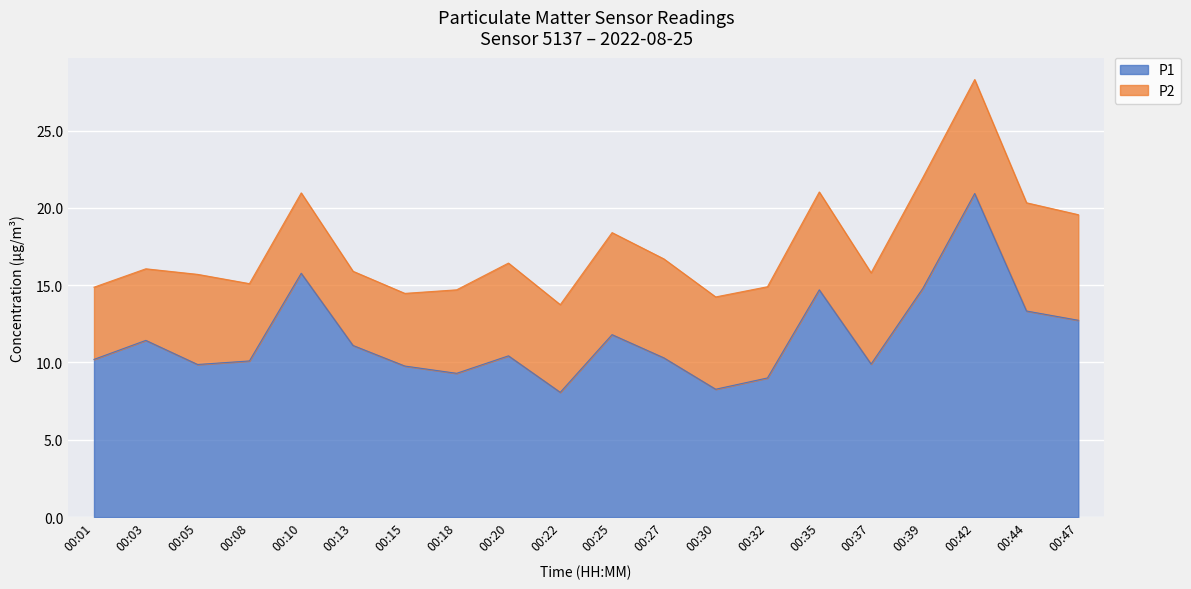

What is the value of the 18th point from the left?

20.9